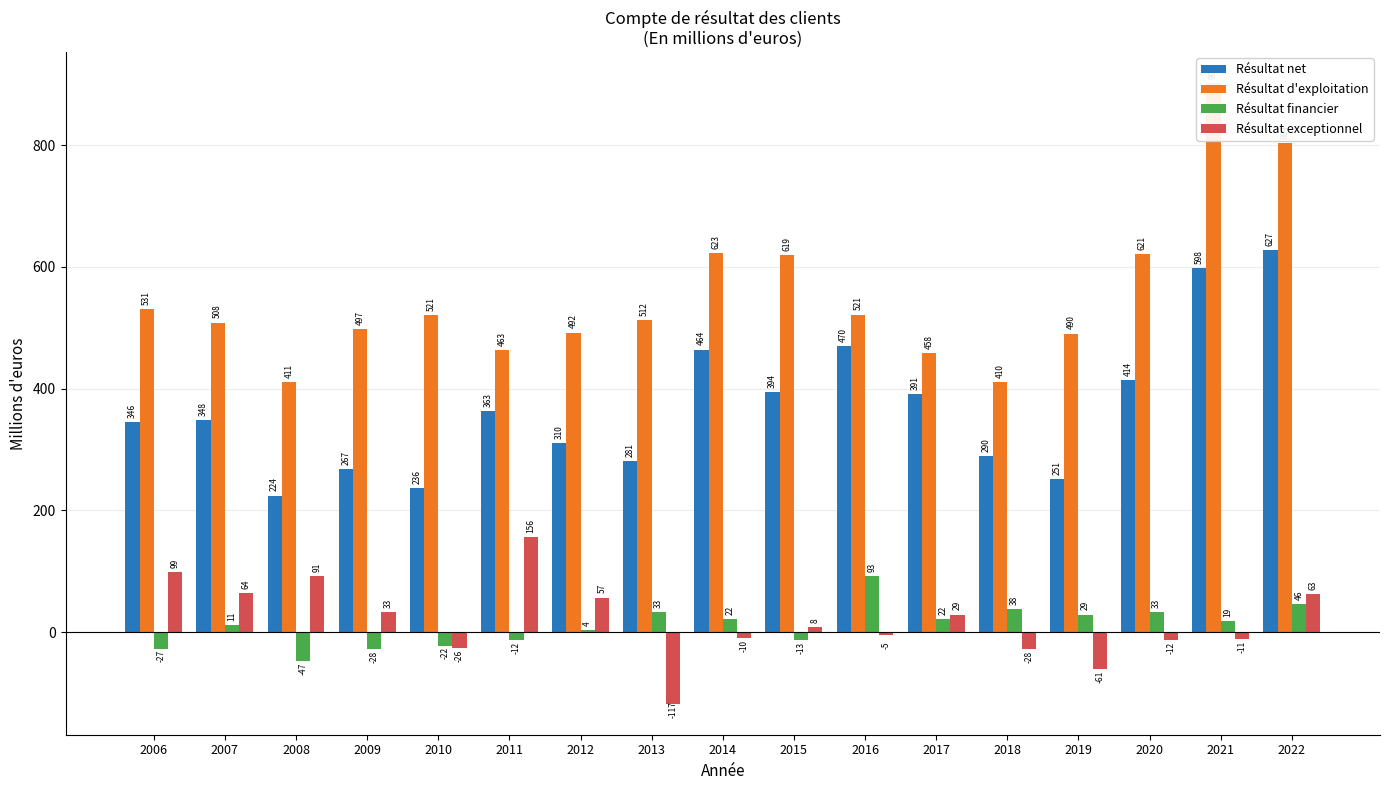

How many groups of bars are there?

17